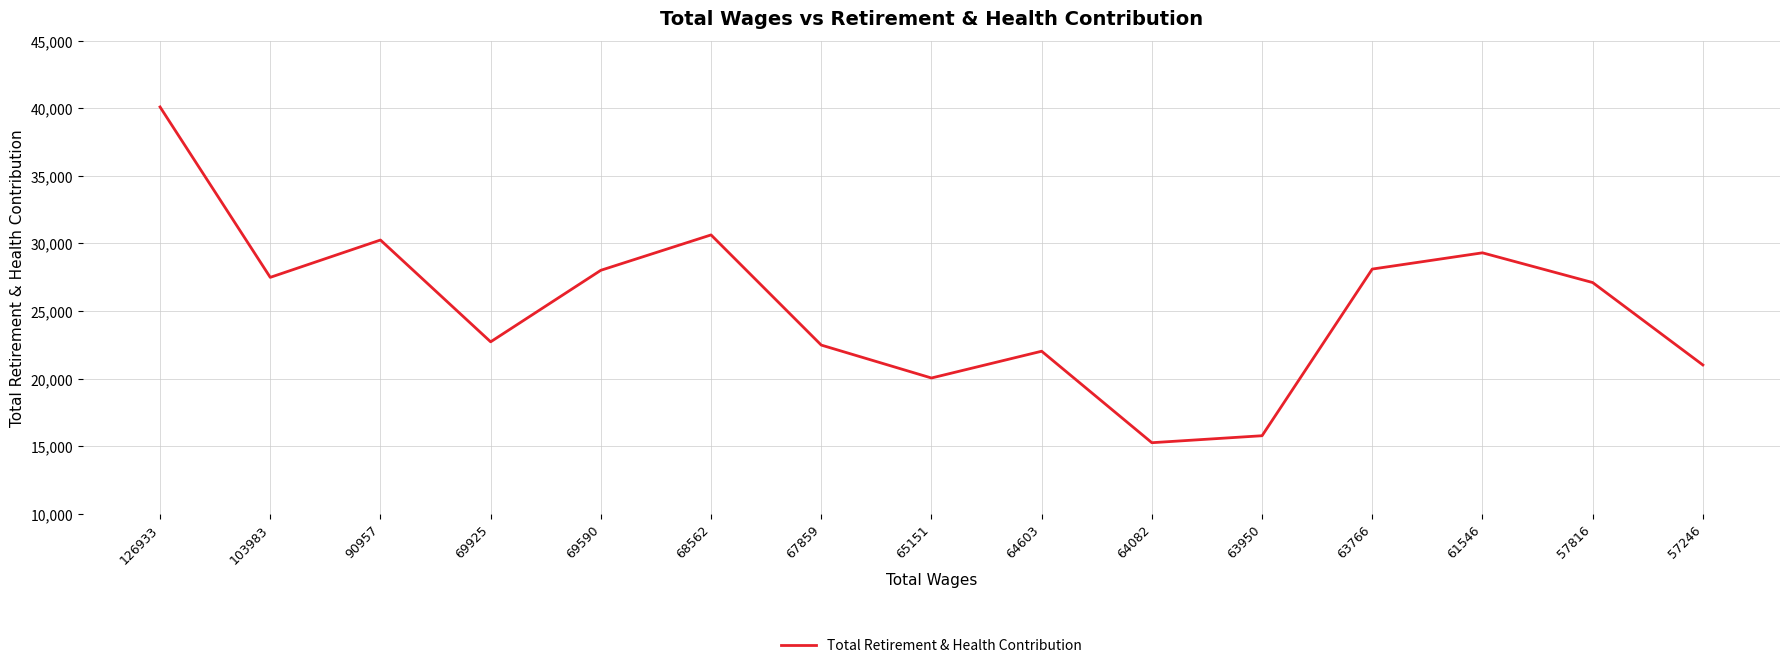

Approximately how many times larger is the value at 63766 compared to 63950?

1.8